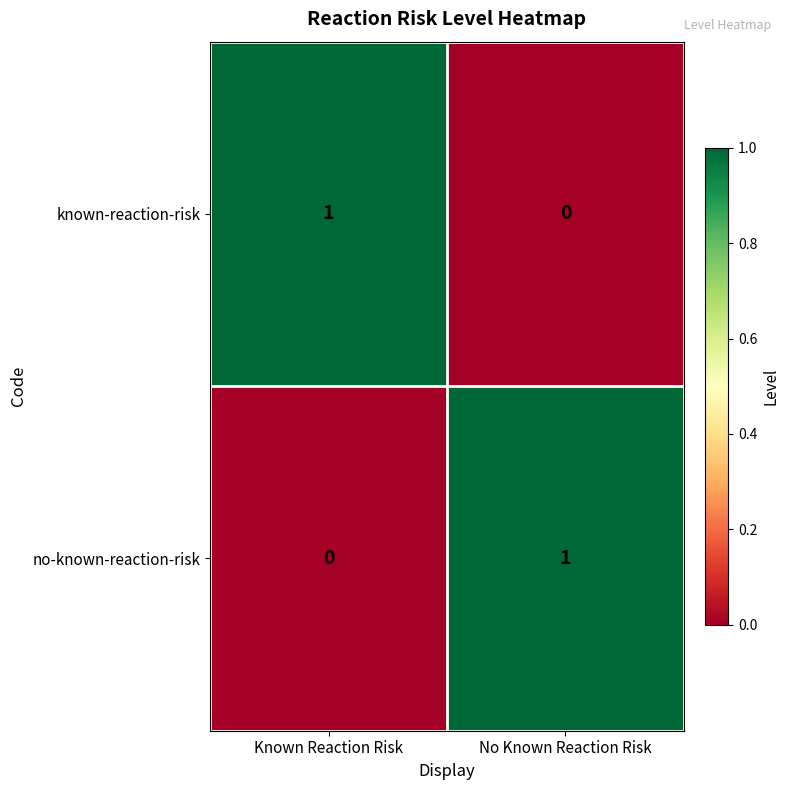

Is it true that no-known-reaction-risk equals 1 at No Known Reaction Risk?

True